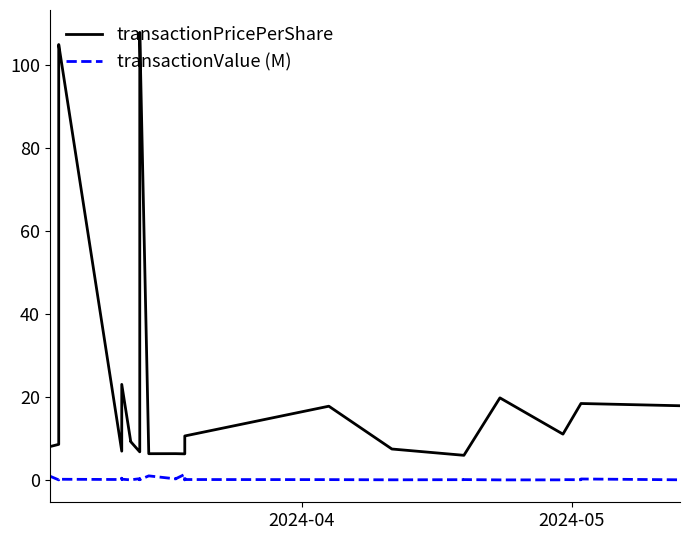

Reading left to right, extract all data points from this chart.

transactionPricePerShare: 8.0	8.6	104.3	104.4	105.0	6.9	6.9	6.9	23.0	9.2	9.2	9.2	6.8	106.5	107.0	107.3	107.9	6.3	6.3	6.3	6.3	10.6	10.6	10.6	17.8	7.5	5.9	5.9	5.9	5.9	19.8	11.0	11.0	18.4	18.4	18.4	18.4	17.9	17.9	17.9
transactionValue (M): 0.9	0.0	0.3	0.3	0.2	0.1	0.1	0.4	0.2	0.0	0.0	0.0	0.3	0.2	0.0	0.2	0.1	1.0	0.2	0.3	1.3	0.0	0.0	0.1	0.1	0.0	0.1	0.1	0.1	0.1	0.0	0.0	0.1	0.0	0.0	0.2	0.2	0.0	0.0	0.2